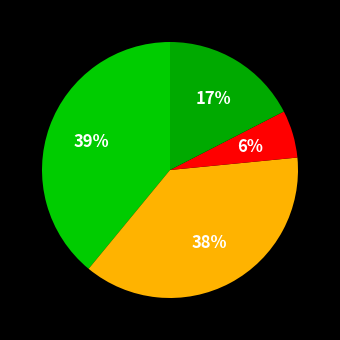

How many slices are in this pie chart?

4